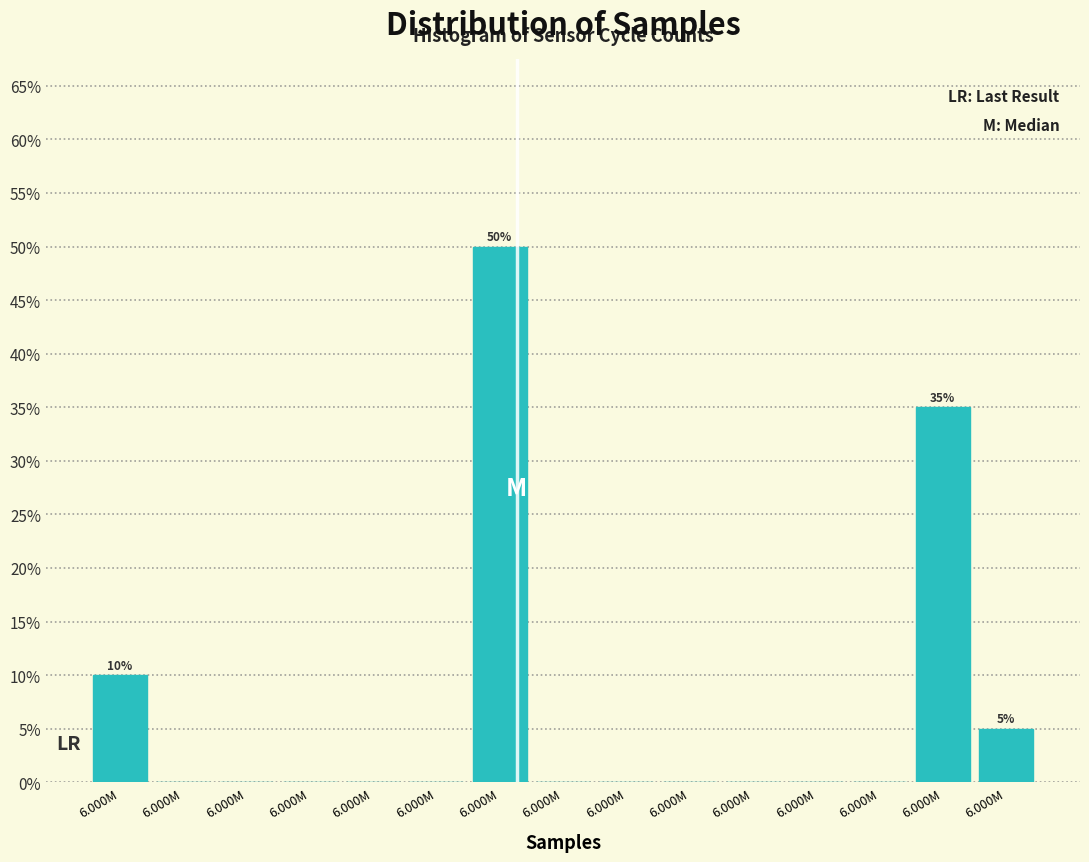

How many series are shown in this chart?

1